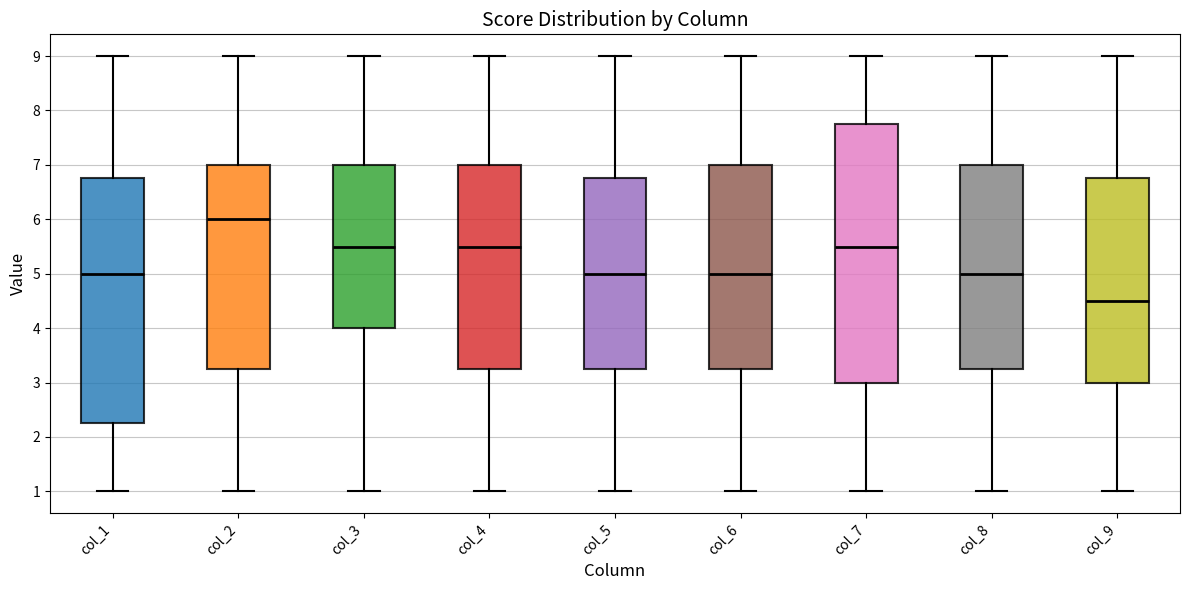

Reading left to right, transcribe this box plot: for each box, give where its median line is, the range the box spans, and where its two whiskers end, as read against the y-axis. The values are not printed on the chart, so give them approximately, as read against the axis.

col_1: median 5.0, box 2.3 to 6.8, whiskers 1.0 to 9.0
col_2: median 6.0, box 3.3 to 7.0, whiskers 1.0 to 9.0
col_3: median 5.5, box 4.0 to 7.0, whiskers 1.0 to 9.0
col_4: median 5.5, box 3.3 to 7.0, whiskers 1.0 to 9.0
col_5: median 5.0, box 3.3 to 6.8, whiskers 1.0 to 9.0
col_6: median 5.0, box 3.3 to 7.0, whiskers 1.0 to 9.0
col_7: median 5.5, box 3.0 to 7.8, whiskers 1.0 to 9.0
col_8: median 5.0, box 3.3 to 7.0, whiskers 1.0 to 9.0
col_9: median 4.5, box 3.0 to 6.8, whiskers 1.0 to 9.0